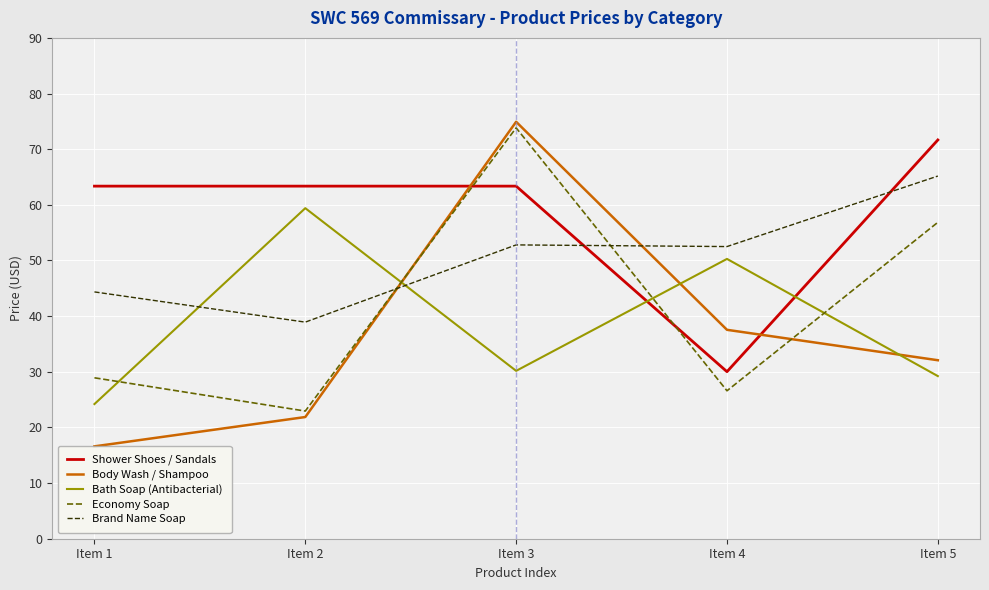

What is the average value of the Body Wash / Shampoo series?

36.6